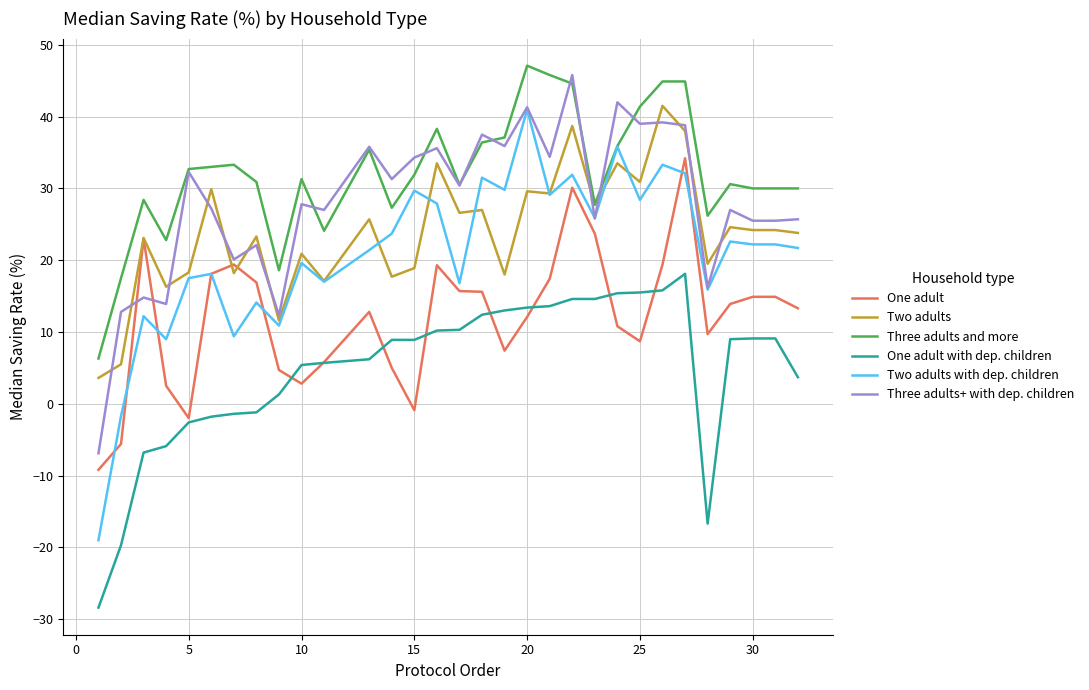

What is the greatest value displayed?

47.1